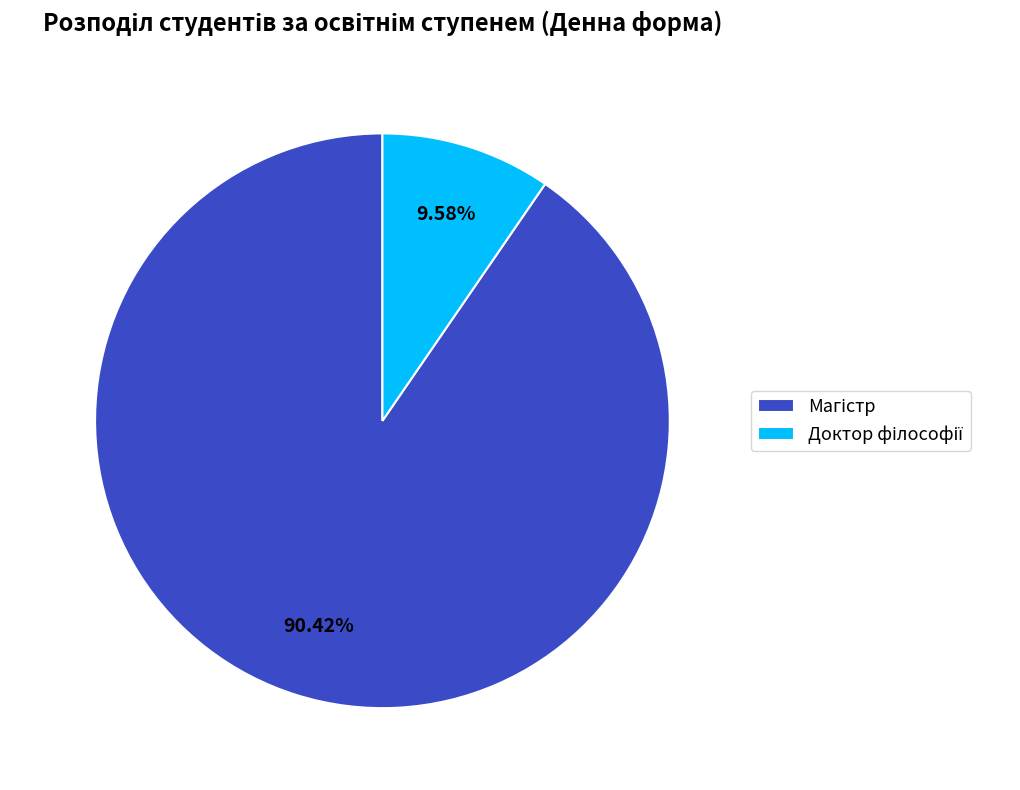

Is there a majority slice in this chart?

Yes